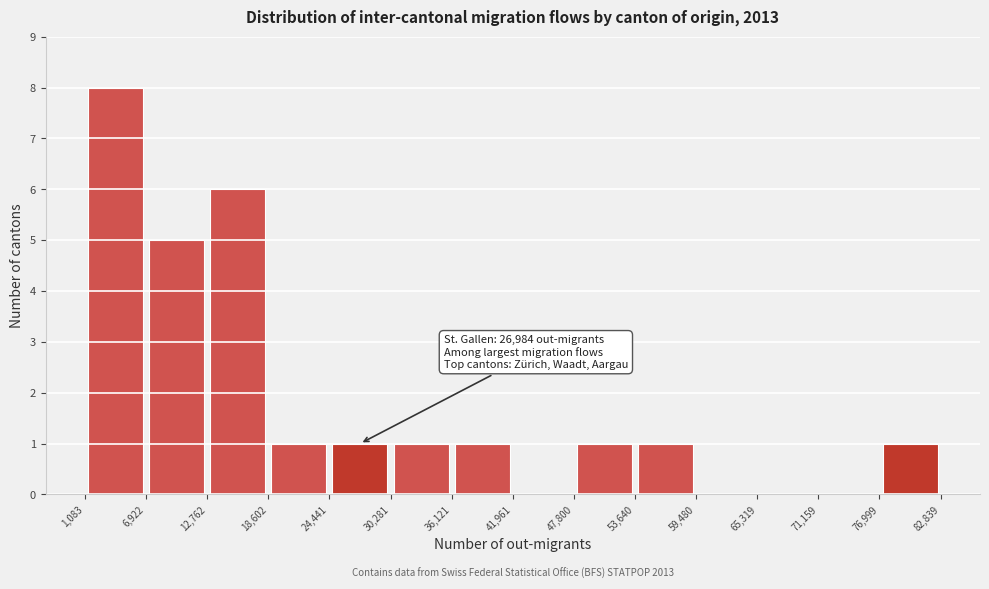

Over which range of the x-axis is the bar tallest?

1,083 to 6,922